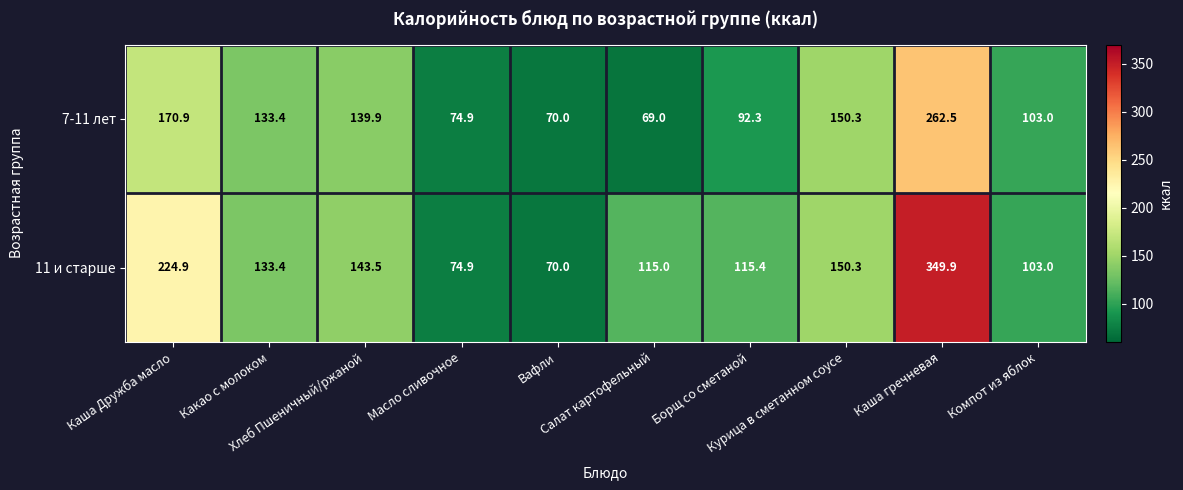

List the series in order of their overall mean, highest first.

11 и старше, 7-11 лет